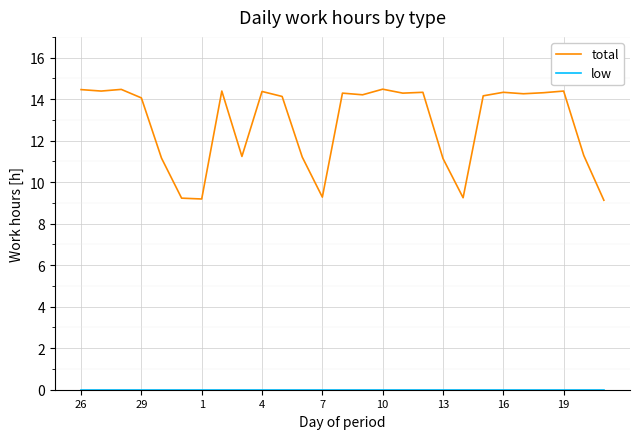

Which series has the largest range (max minus min)?

total